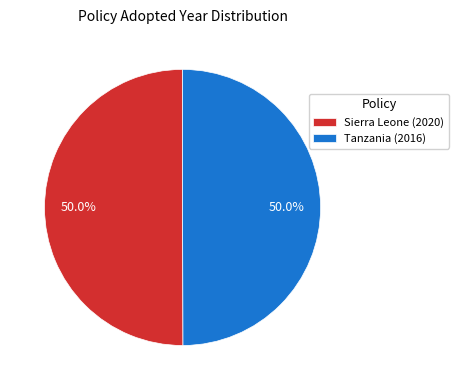

Approximately how many times larger is the value at Sierra Leone (2020) compared to Tanzania (2016)?

1.0